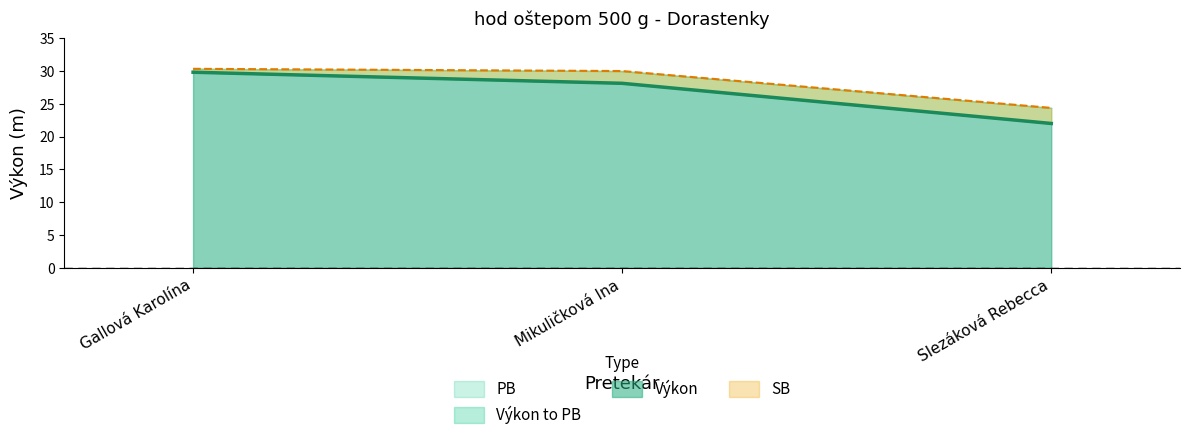

List the labels in order of PB value, smallest first.

Slezáková Rebecca, Mikuličková Ina, Gallová Karolína